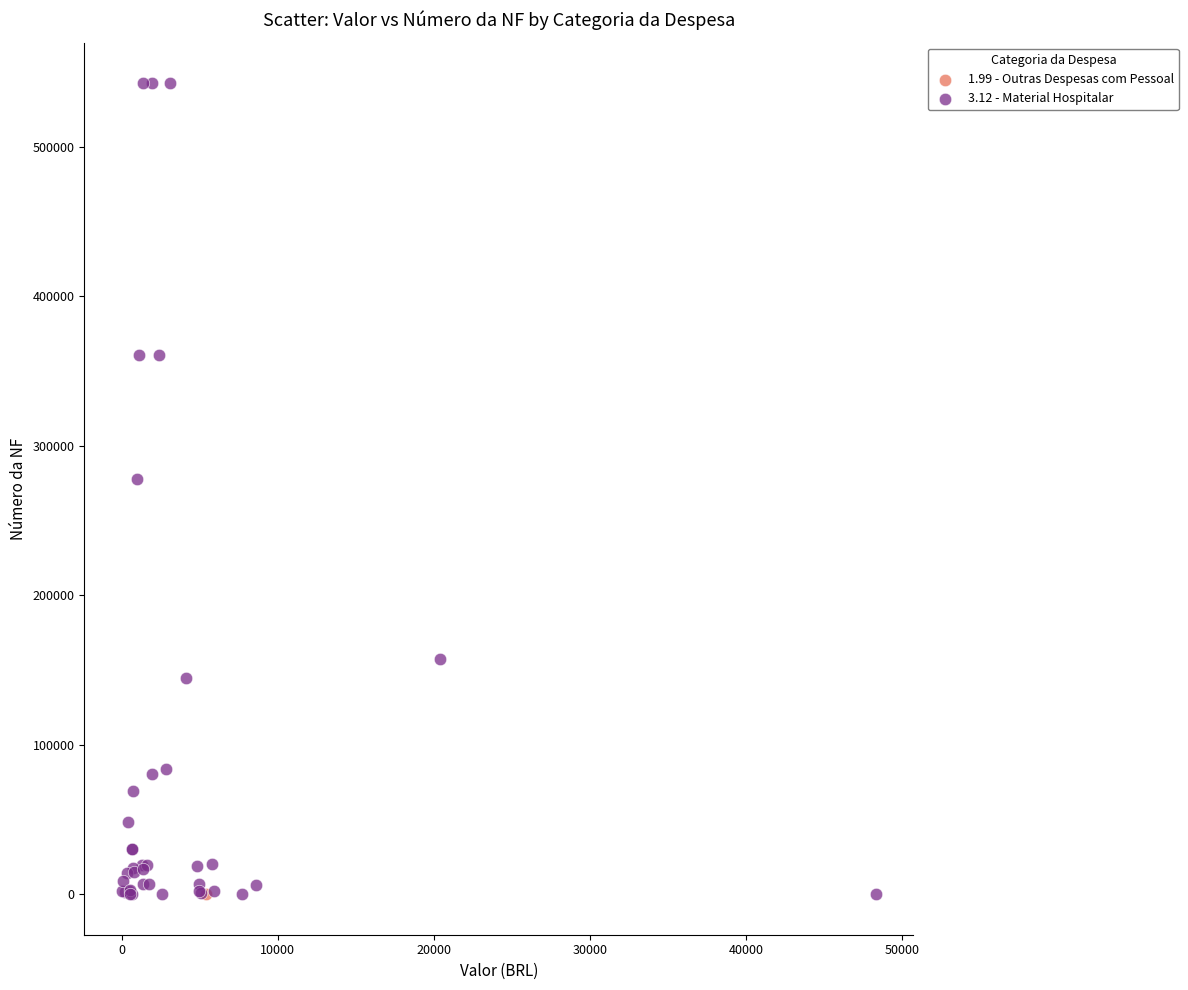

What are all the series names shown in the legend?

1.99 - Outras Despesas com Pessoal, 3.12 - Material Hospitalar